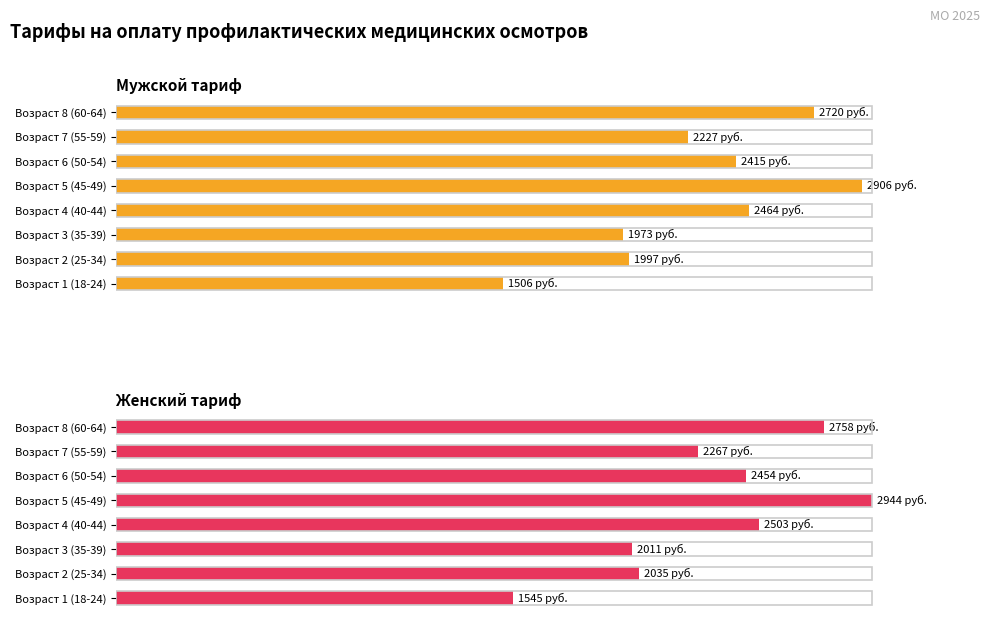

Is it true that Мужской тариф equals 1506 at Возраст 1 (18-24)?

True